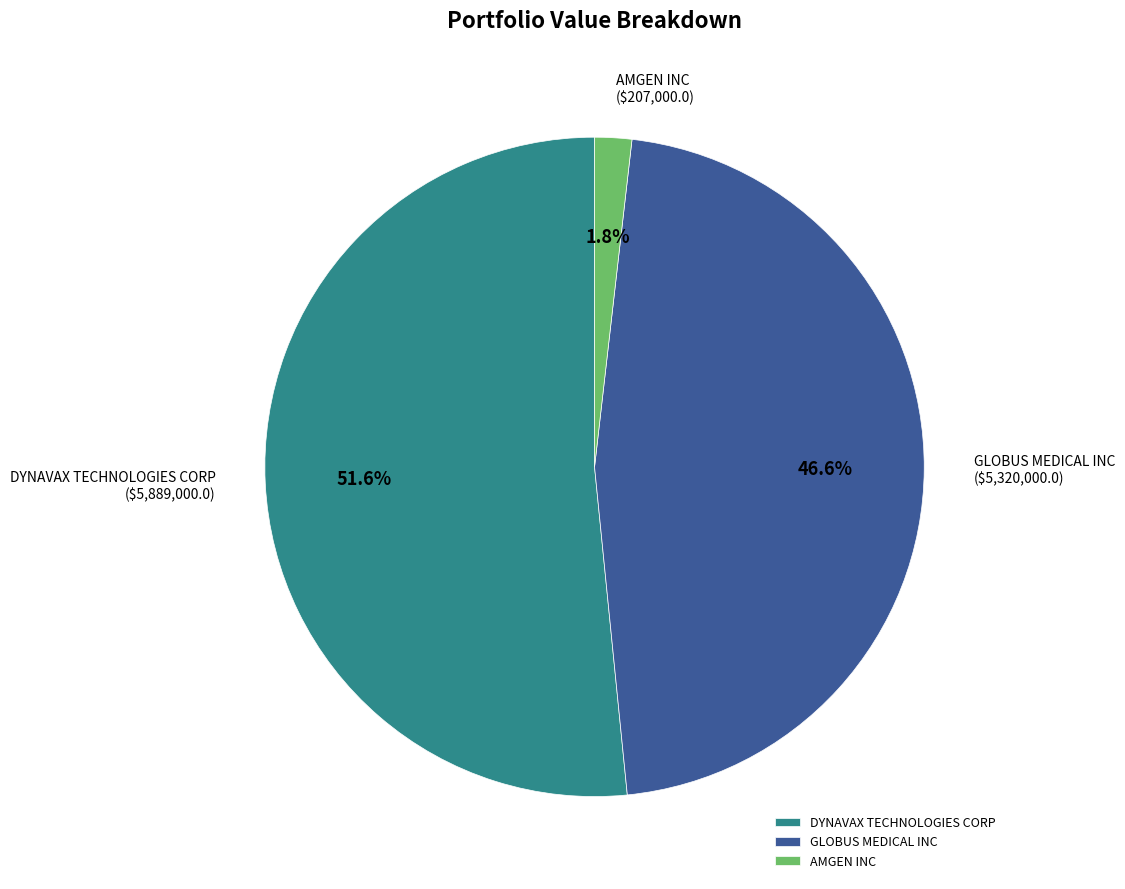

Which category has the smallest portion of the pie?

AMGEN INC